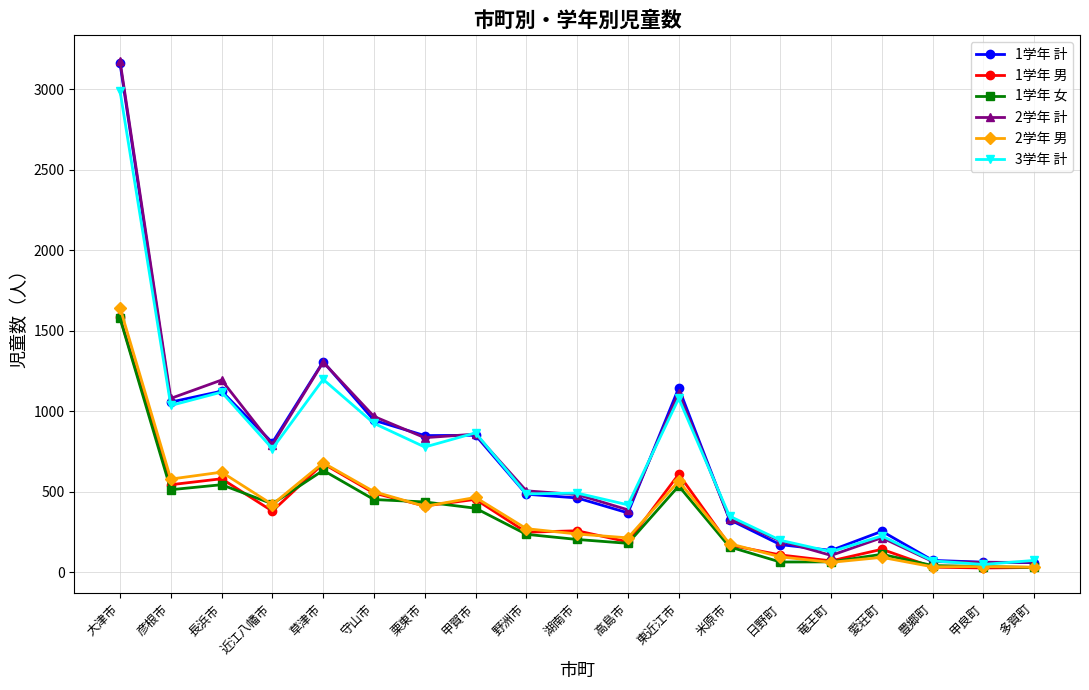

What are all the series names shown in the legend?

1学年 計, 1学年 男, 1学年 女, 2学年 計, 2学年 男, 3学年 計